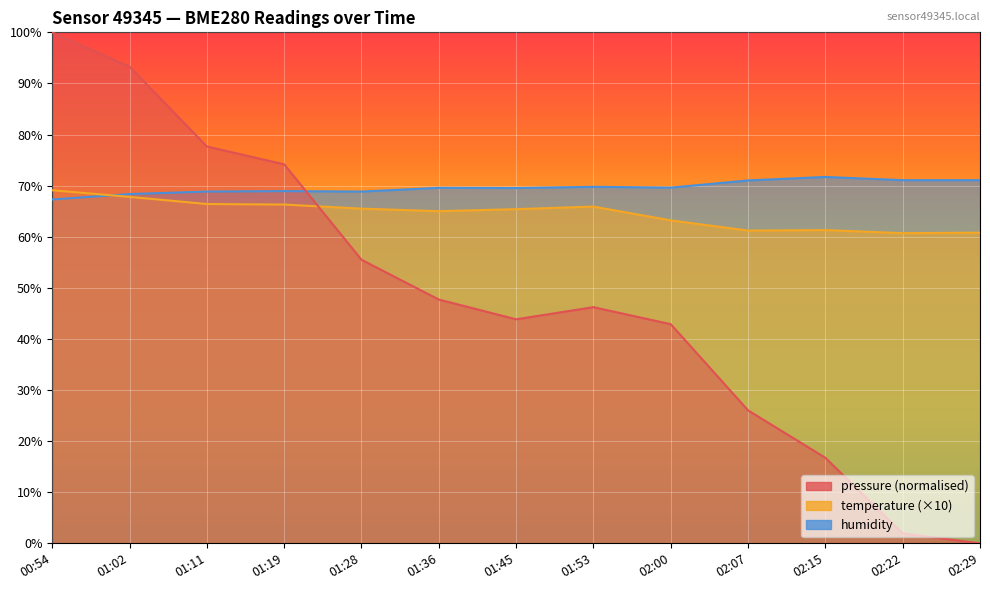

Which category has the highest value in the humidity series?

02:15